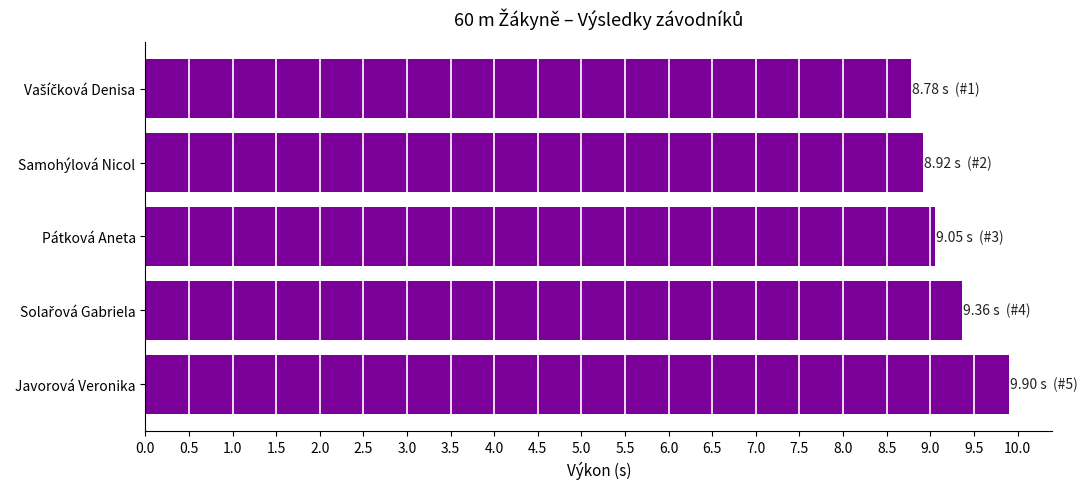

How many distinct data groups are displayed?

1